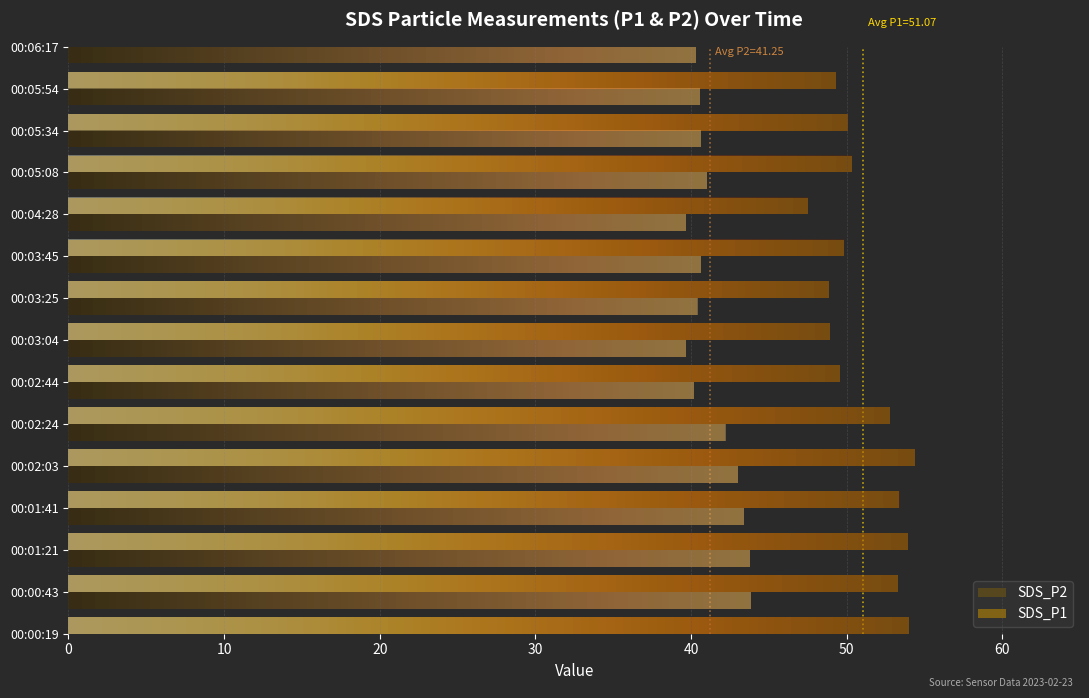

What is the value of the SDS_P1 bar at the 7th from the left?

49.6